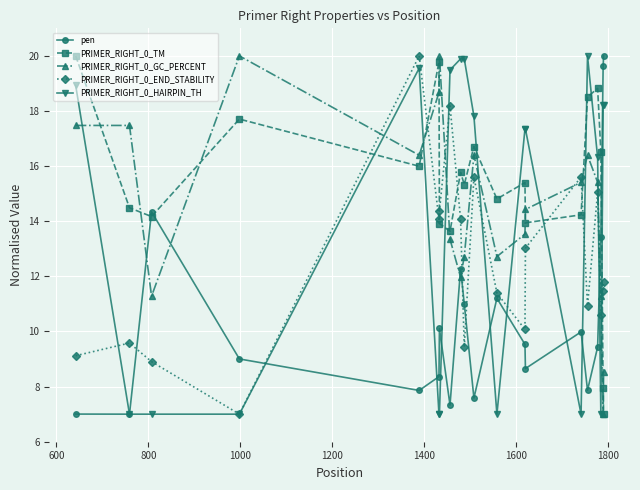

What is the difference between the maximum and minimum values in the PRIMER_RIGHT_0_END_STABILITY series?

13.0